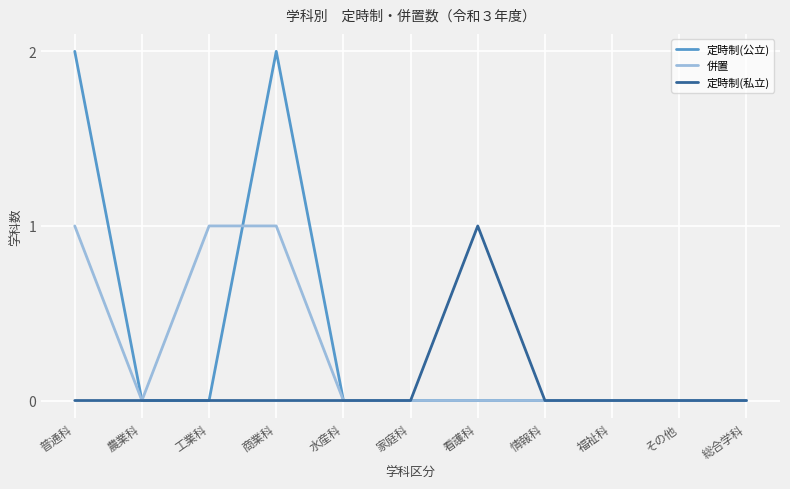

Is the value of 定時制(私立) at 水産科 greater than the value of 併置 at 工業科?

No